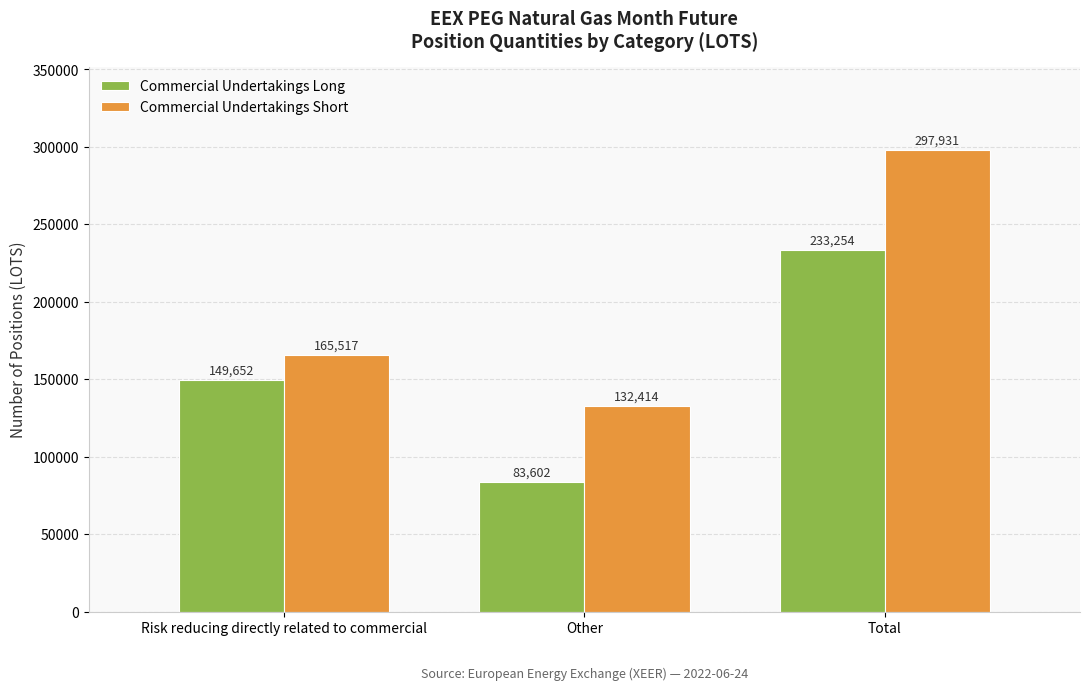

What is the label of the 2nd bar from the left?

Other